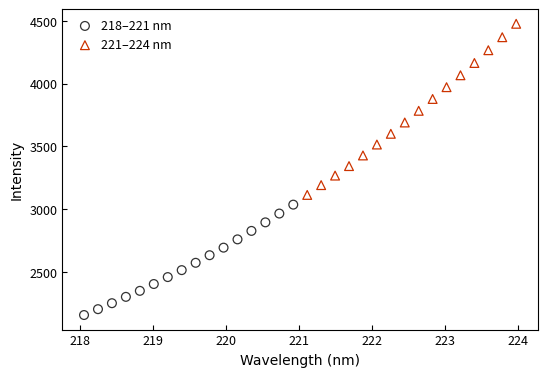

Which series has the largest Y range (max minus min)?

221–224 nm